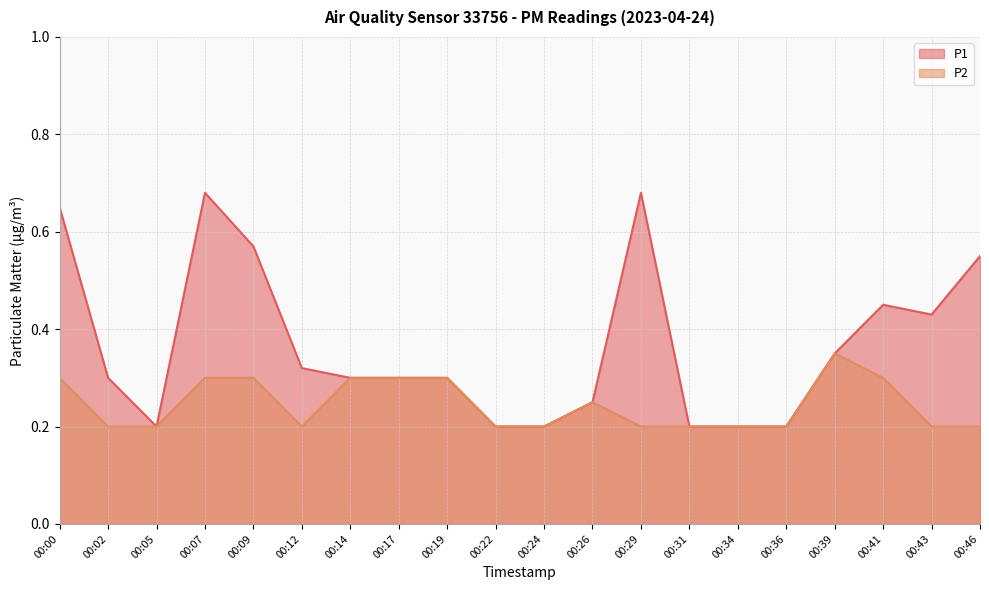

The P2 series shows 0.1 at 00:12. True or false?

False